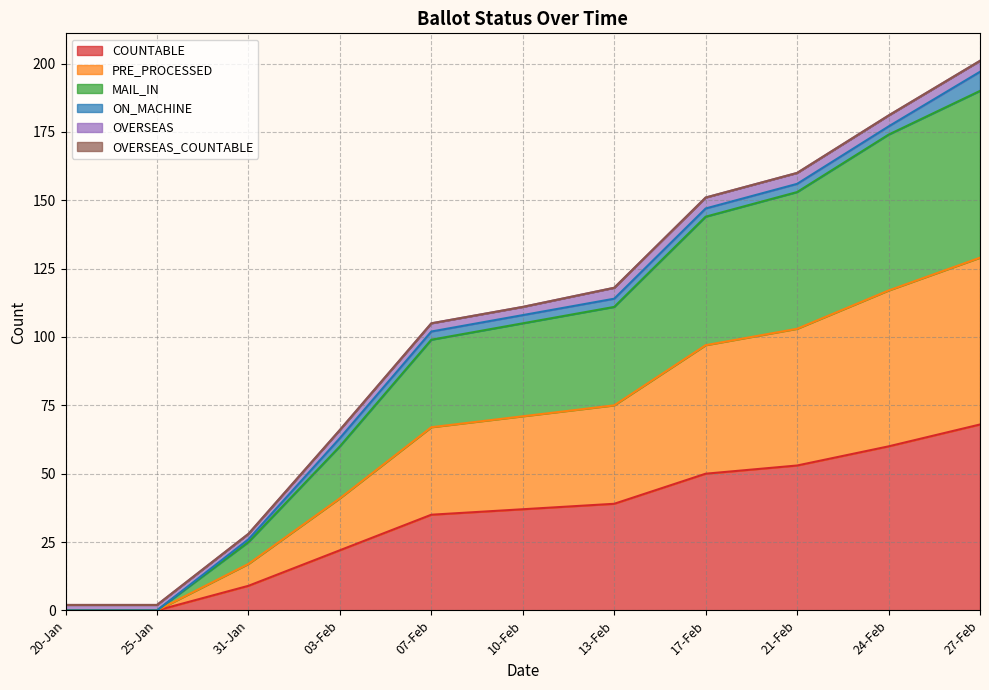

What is the label of the 1st point from the right?

27-Feb